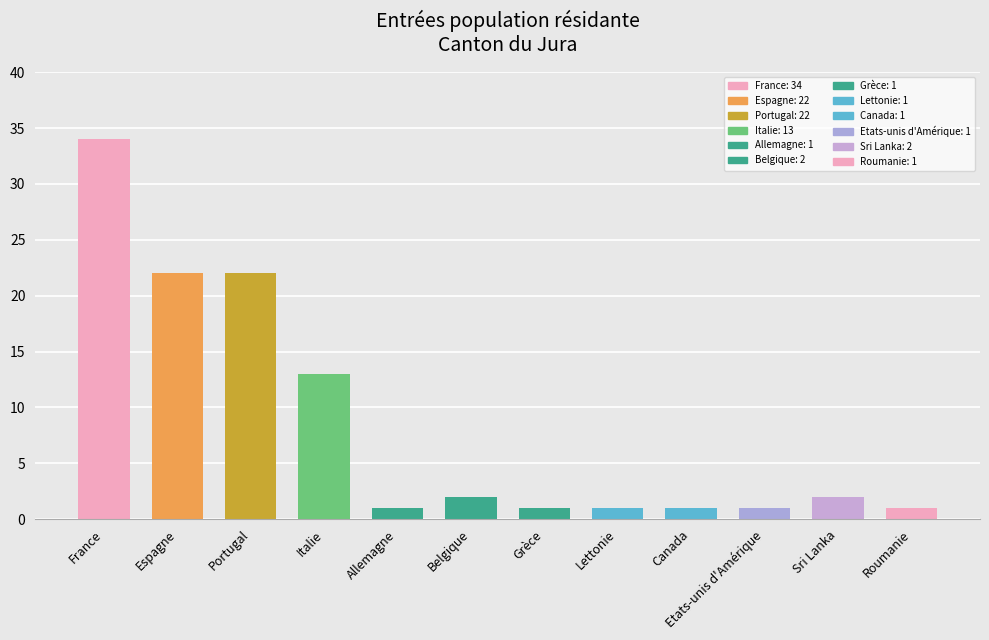

What is the value of the 4th bar from the left?

13